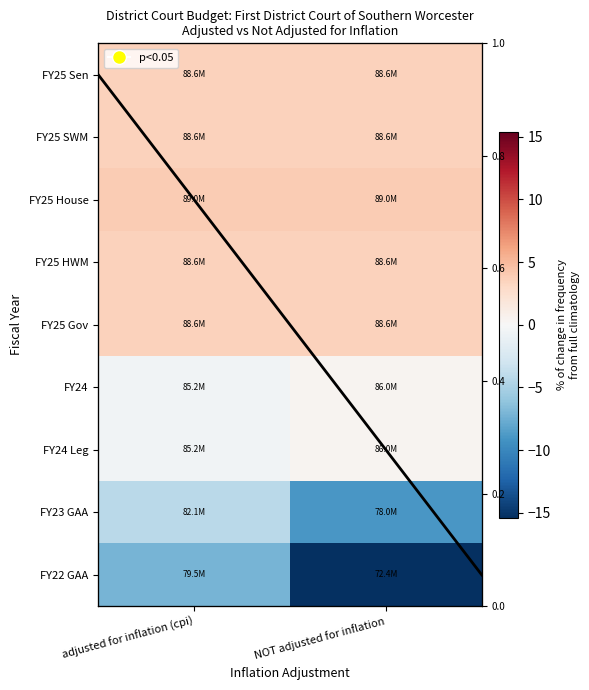

Rank the categories by FY25 Gov value from highest to lowest.

adjusted for inflation (cpi), NOT adjusted for inflation